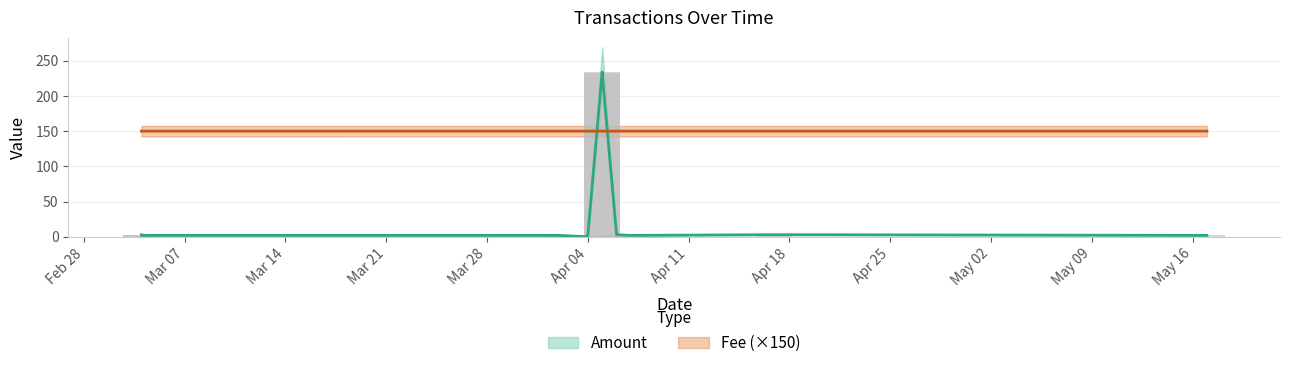

At which category does the chart reach its minimum across all series?

Apr 04